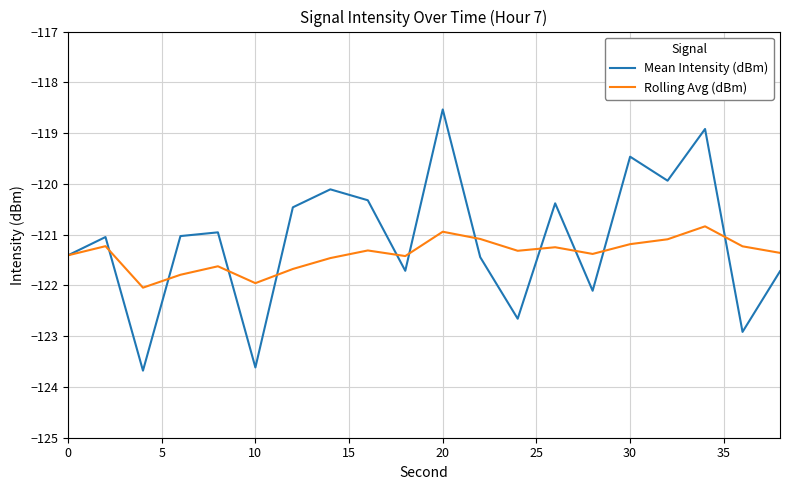

What is the greatest value displayed?

-118.5